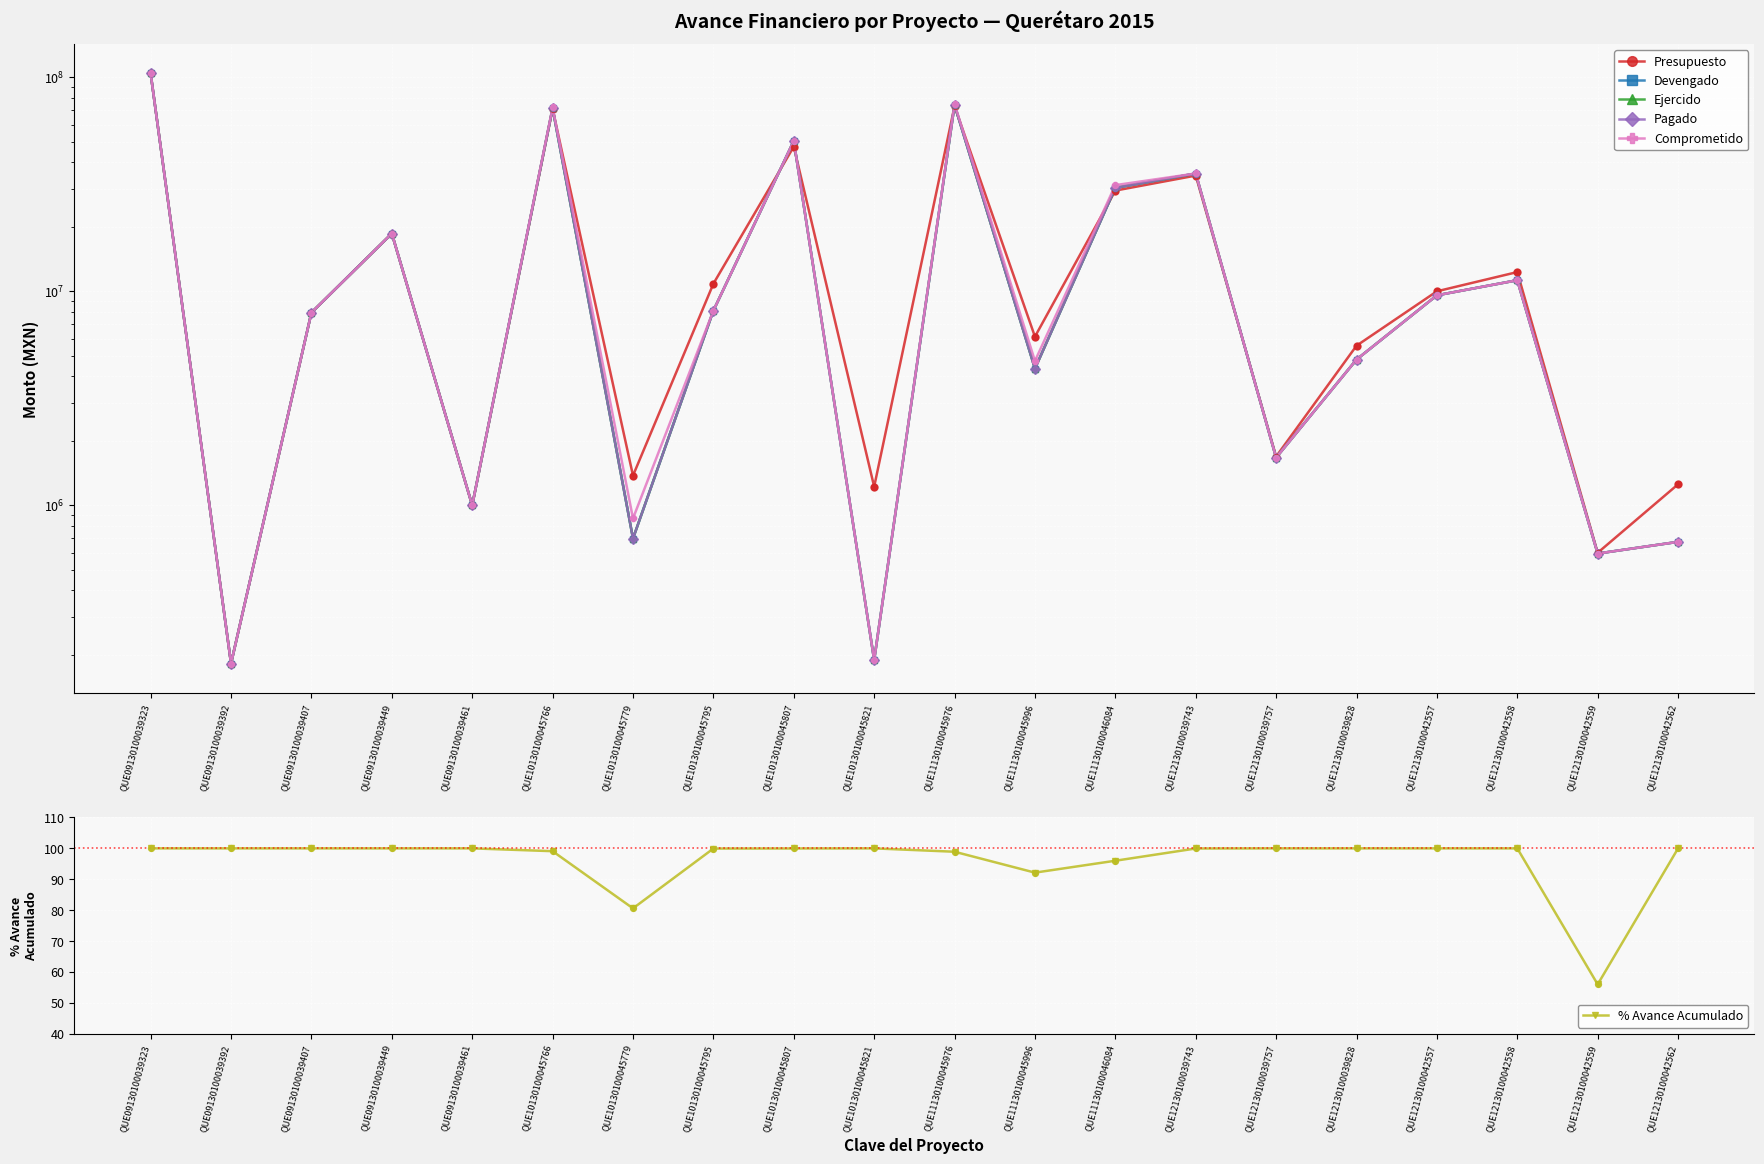

Is the value of Presupuesto at QUE12130100042557 greater than the value of % Avance Acumulado at QUE12130100039743?

Yes